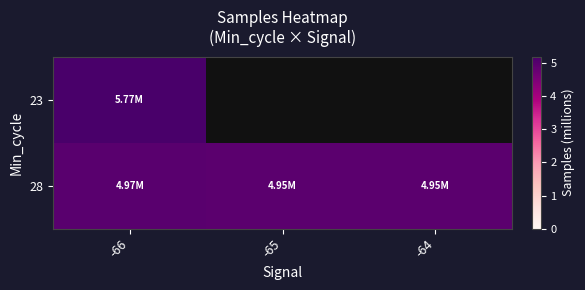

Which series has the largest total across all categories?

28